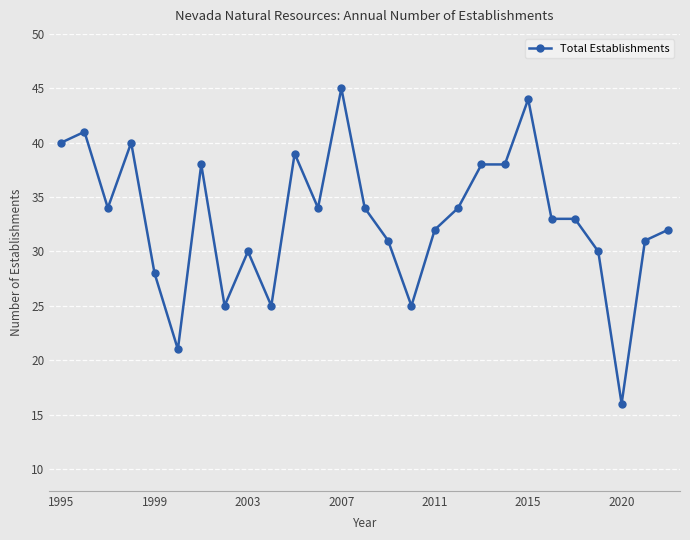

True or false: there are more than 0 points higher than both neighbors.

True